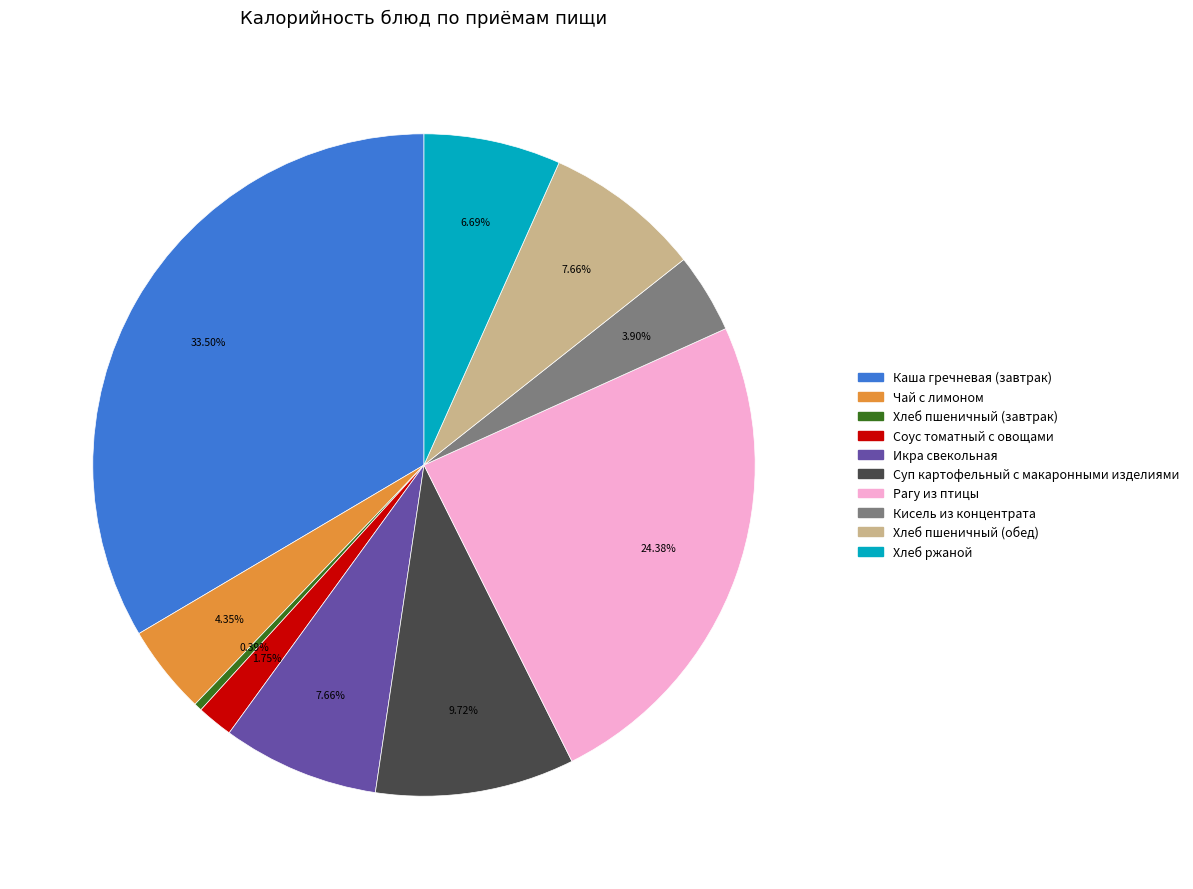

Count the number of slices in the pie.

10